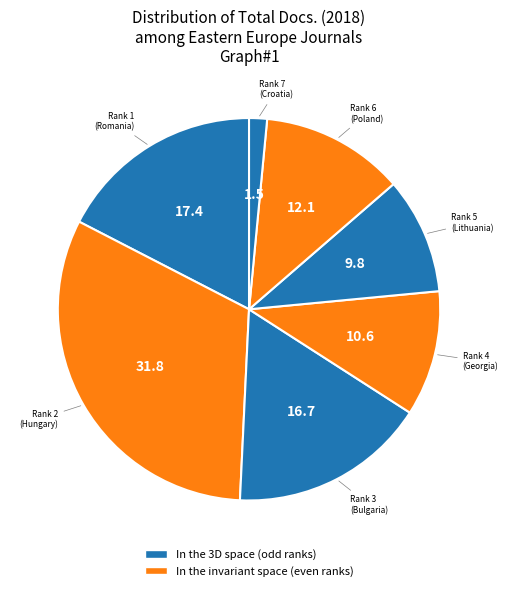

Count the number of slices in the pie.

7